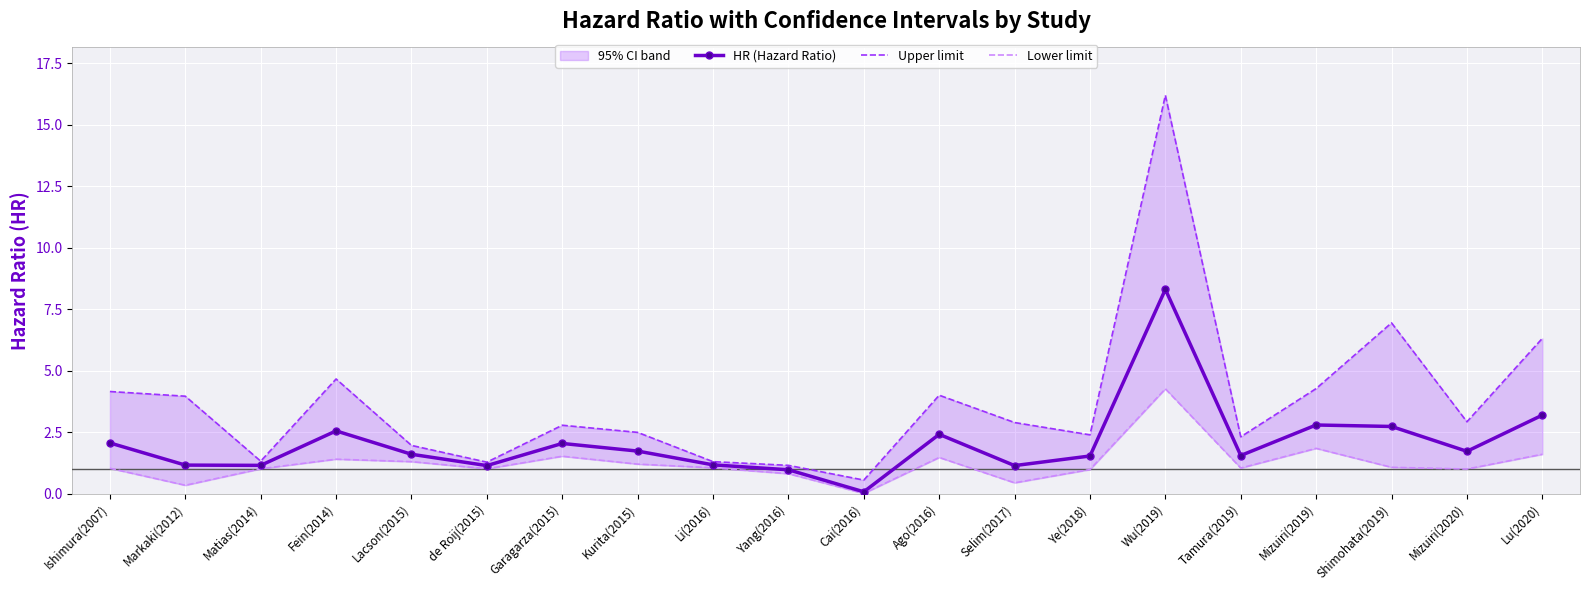

Which has a higher value, Kurita(2015) or Cai(2016)?

Kurita(2015)